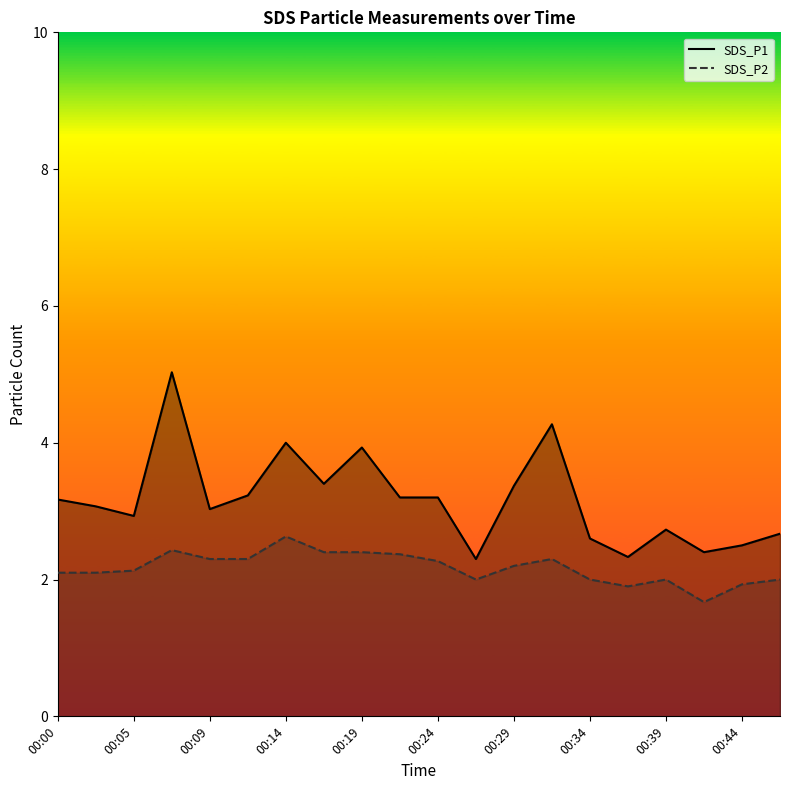

What is the smallest value displayed?

1.7